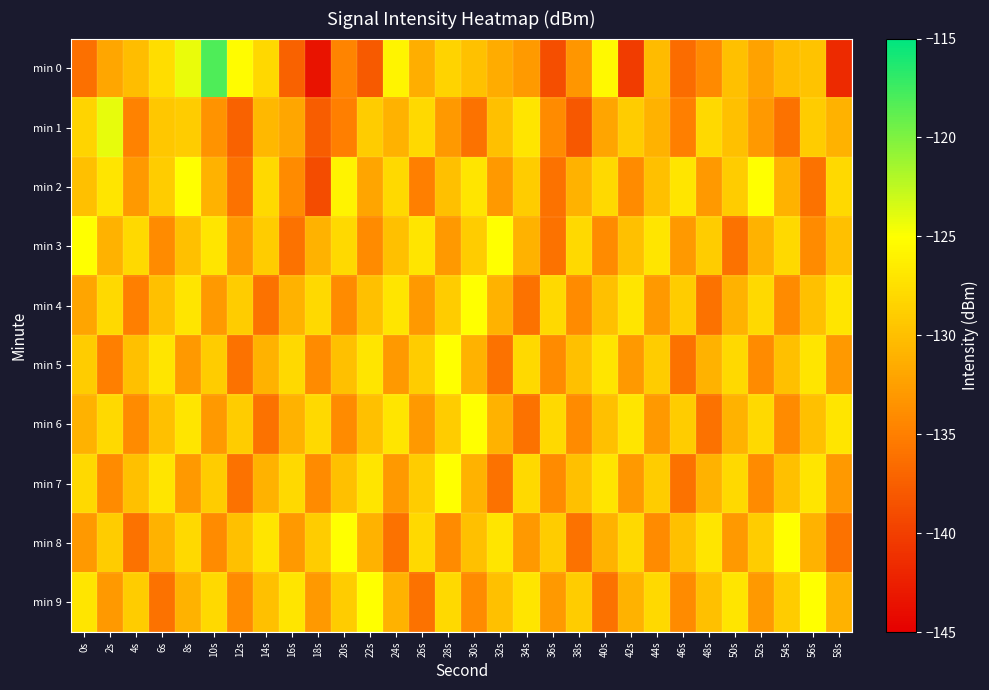

What is the minimum value shown in the chart?

-143.4